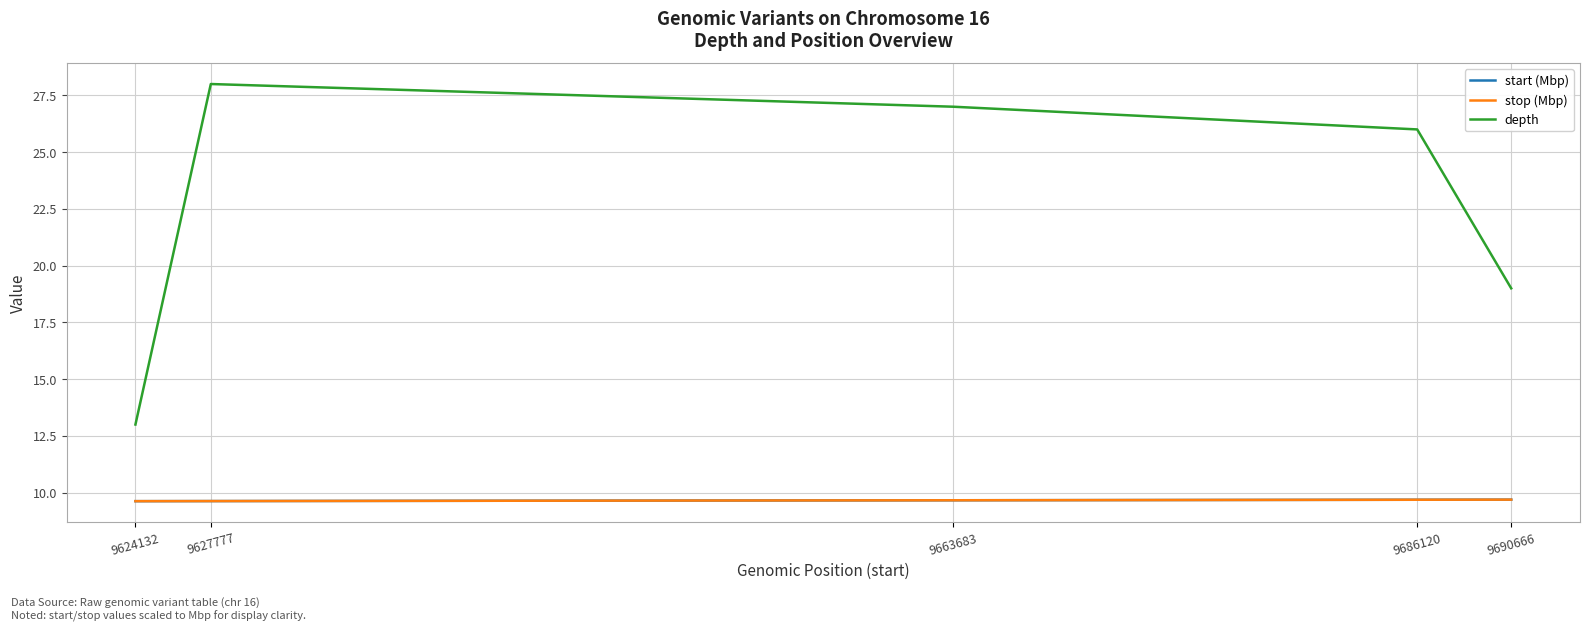

Where does the depth series first go above 26?

9627777